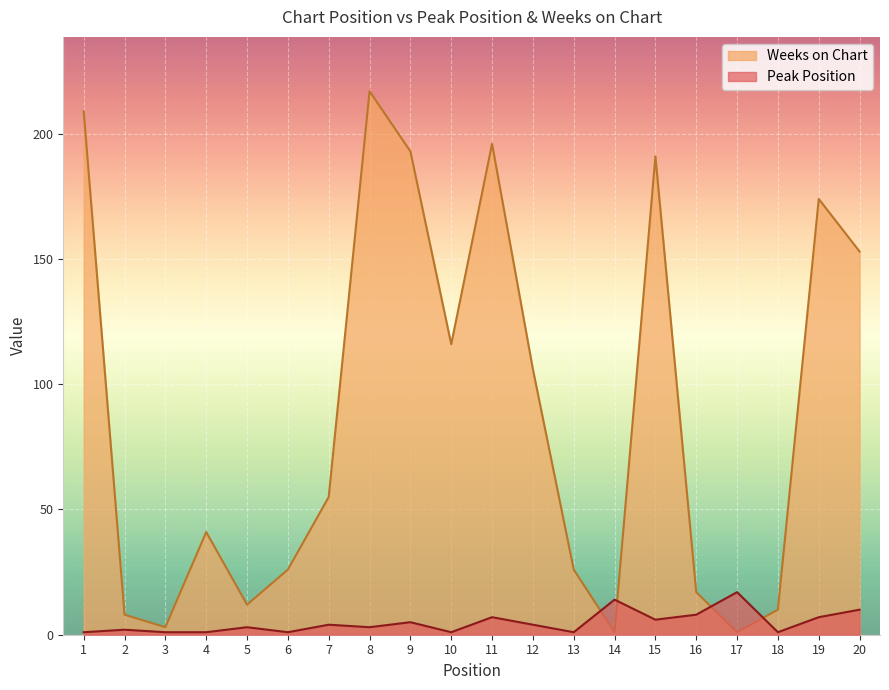

What is the value of the Peak Position point at the 17th from the left?

17